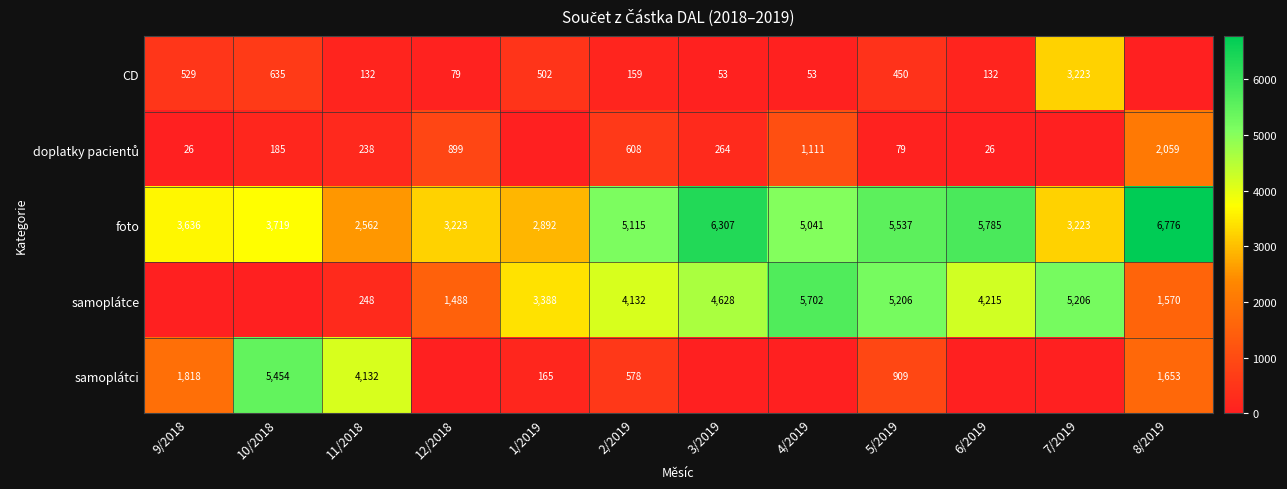

What is the difference between the maximum and minimum values in the foto series?

4214